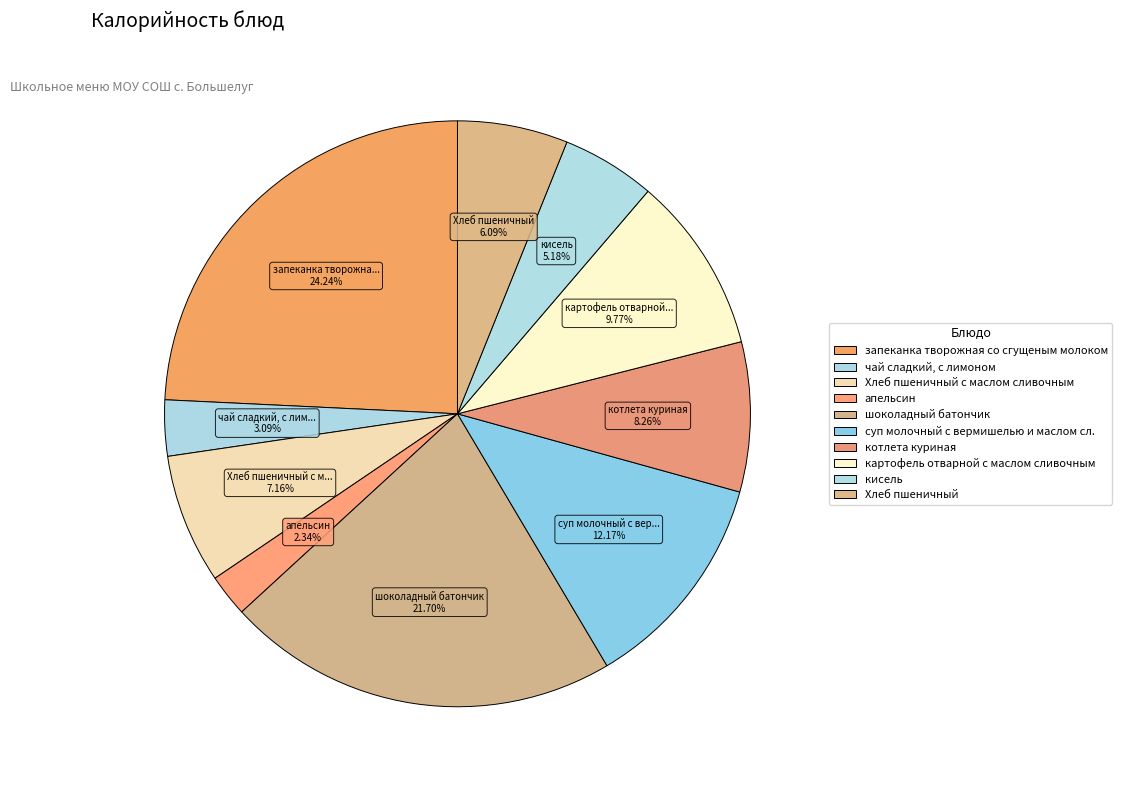

How many segments does this pie chart have?

10